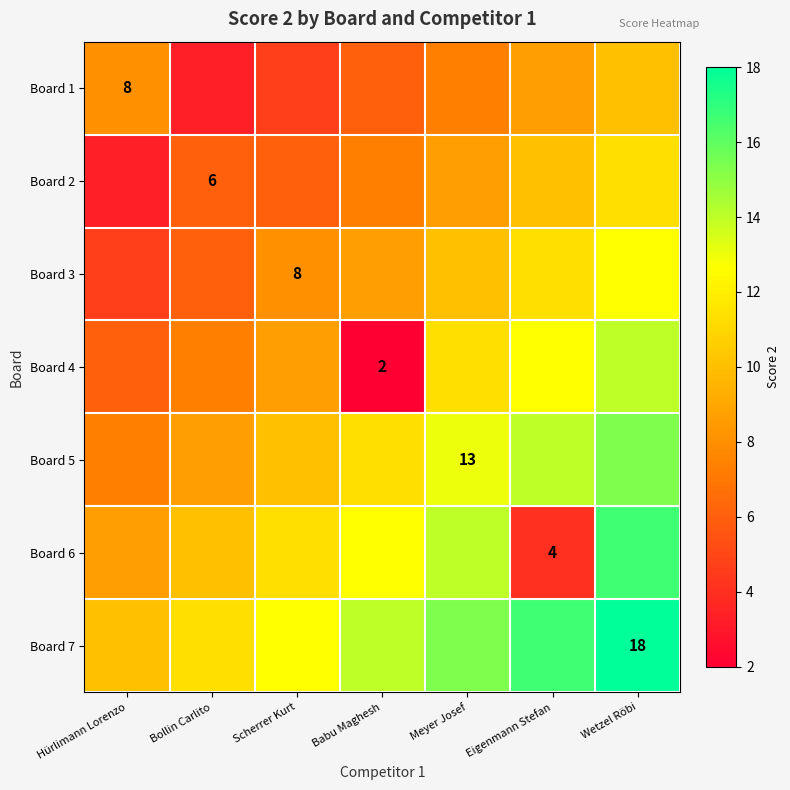

Which has a higher value, Hürlimann Lorenzo or Scherrer Kurt?

Hürlimann Lorenzo